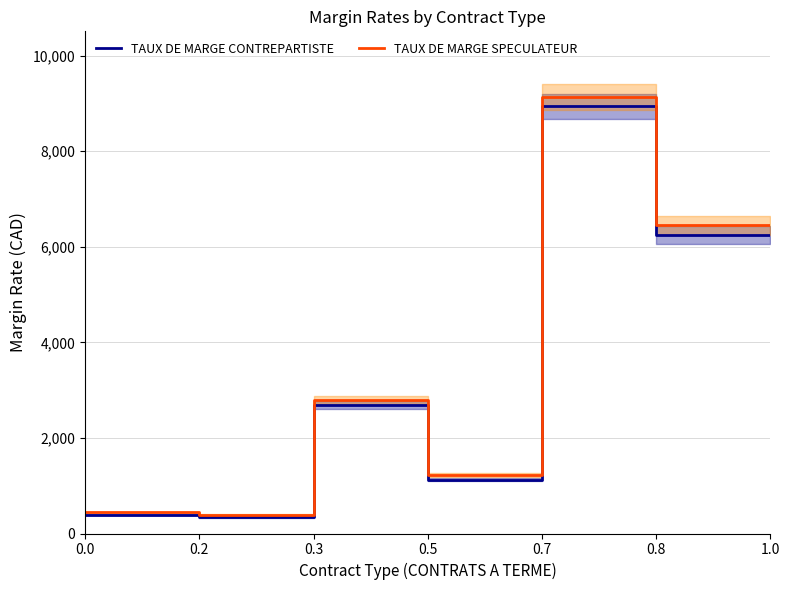

Which series has the largest total across all categories?

TAUX DE MARGE SPECULATEUR